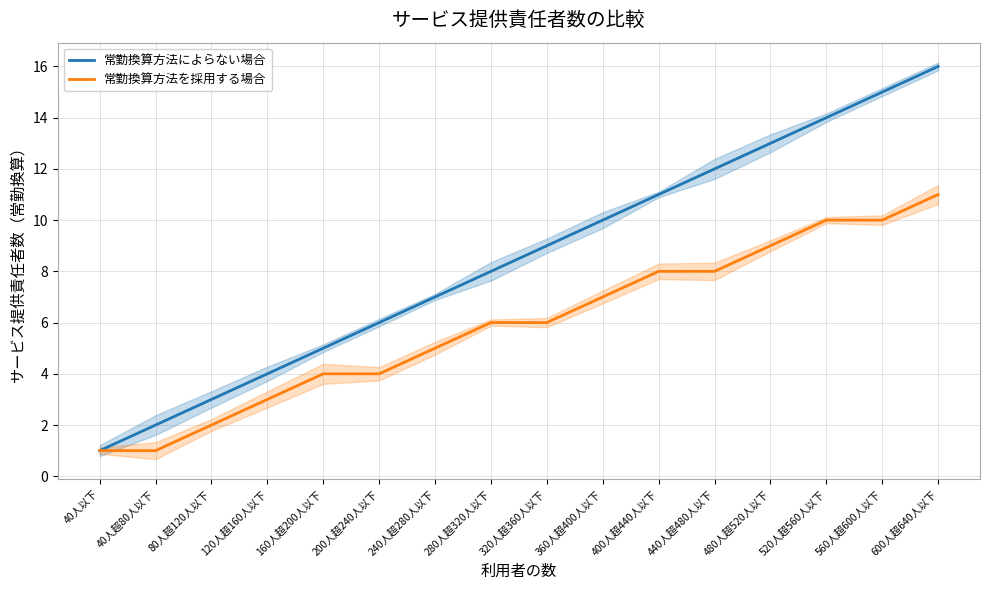

Is the value of 常勤換算方法を採用する場合 at 320人超360人以下 greater than the value of 常勤換算方法によらない場合 at 160人超200人以下?

Yes